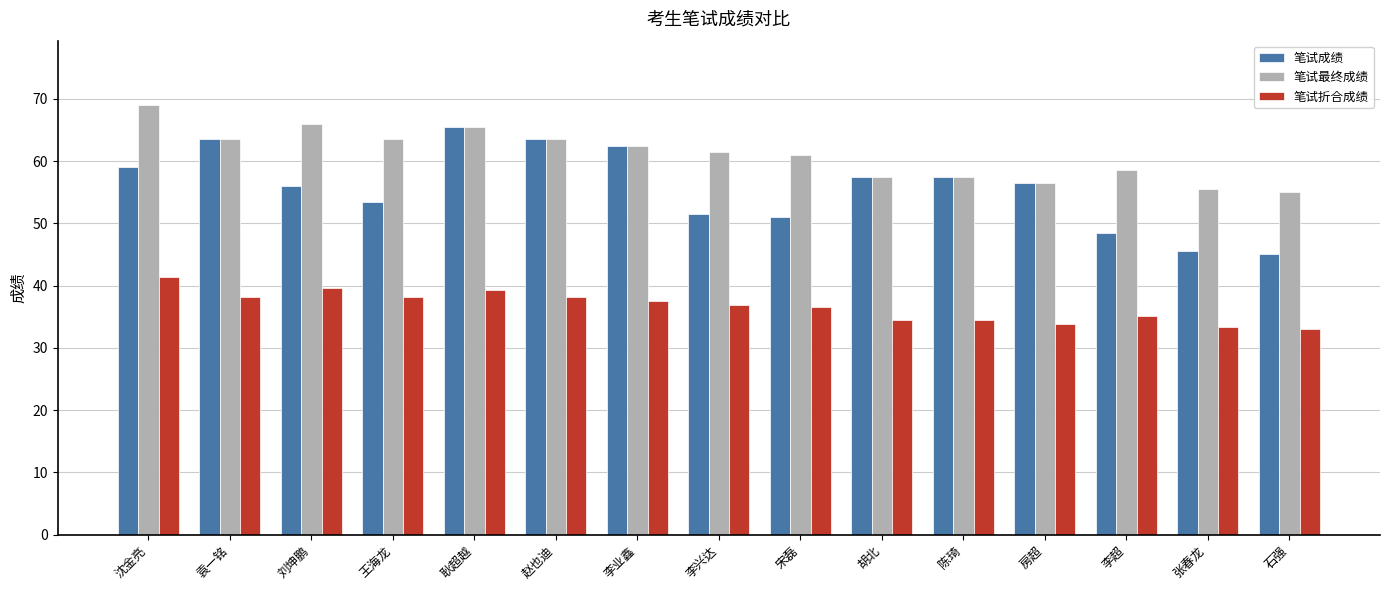

What is the minimum value shown in the chart?

33.0